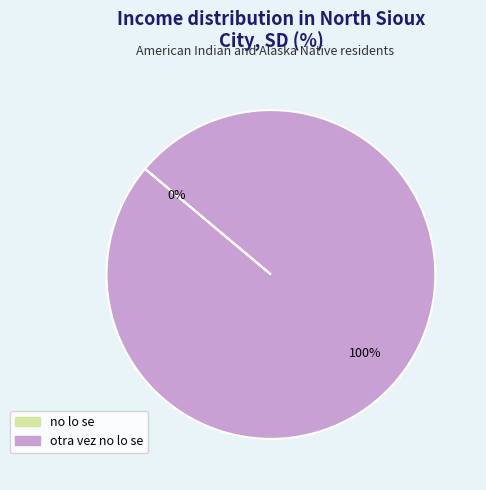

To the nearest percent, what is the combined percentage of otra vez no lo se and no lo se?

100%